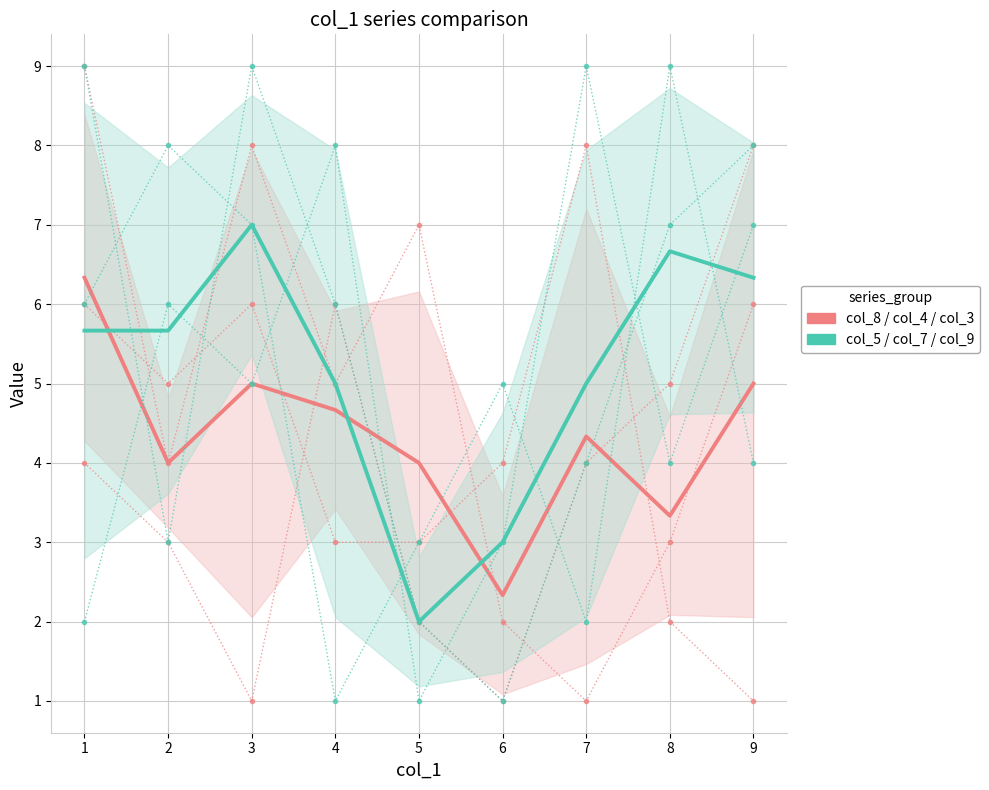

True or false: col_8 / col_4 / col_3 has more than 1 points higher than both neighbors.

True